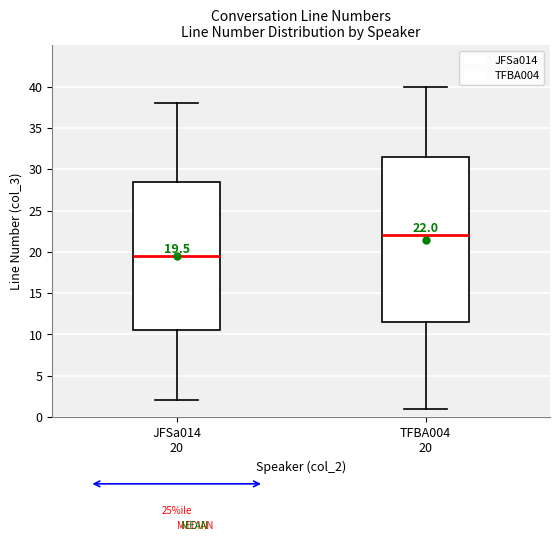

Which box's median line is the highest?

TFBA004 20